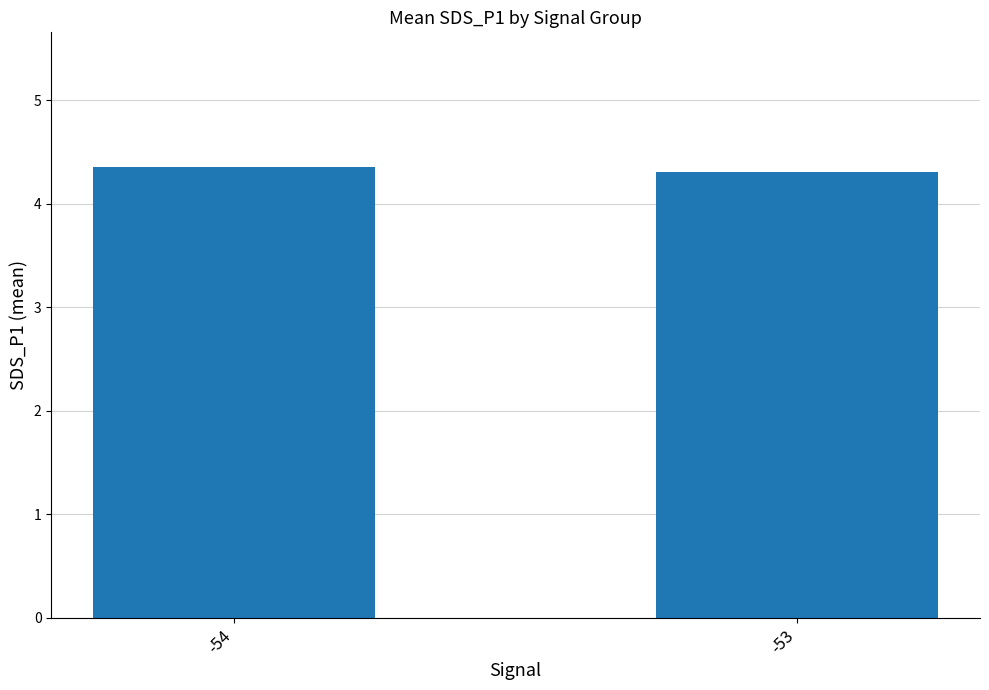

Approximately how many times larger is the value at -54 compared to -53?

1.0